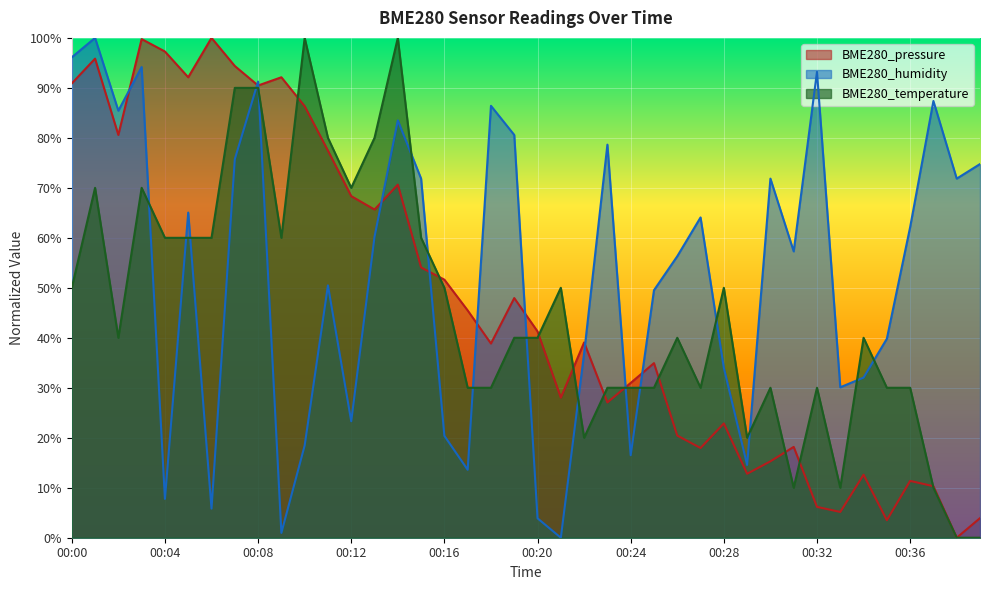

What are all the series names shown in the legend?

BME280_pressure, BME280_humidity, BME280_temperature